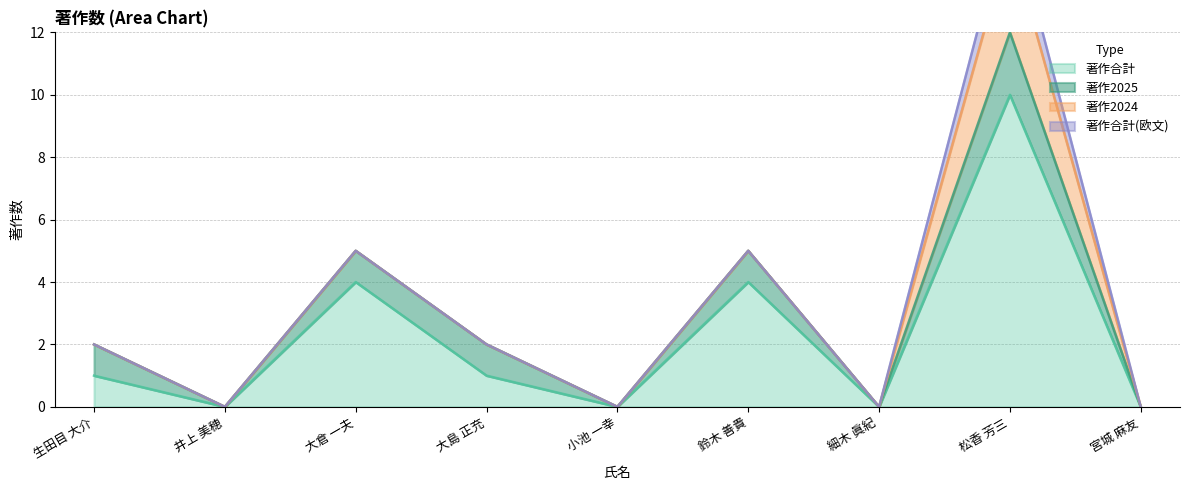

True or false: 著作合計 has a value of 5 at 宮城 麻友.

False